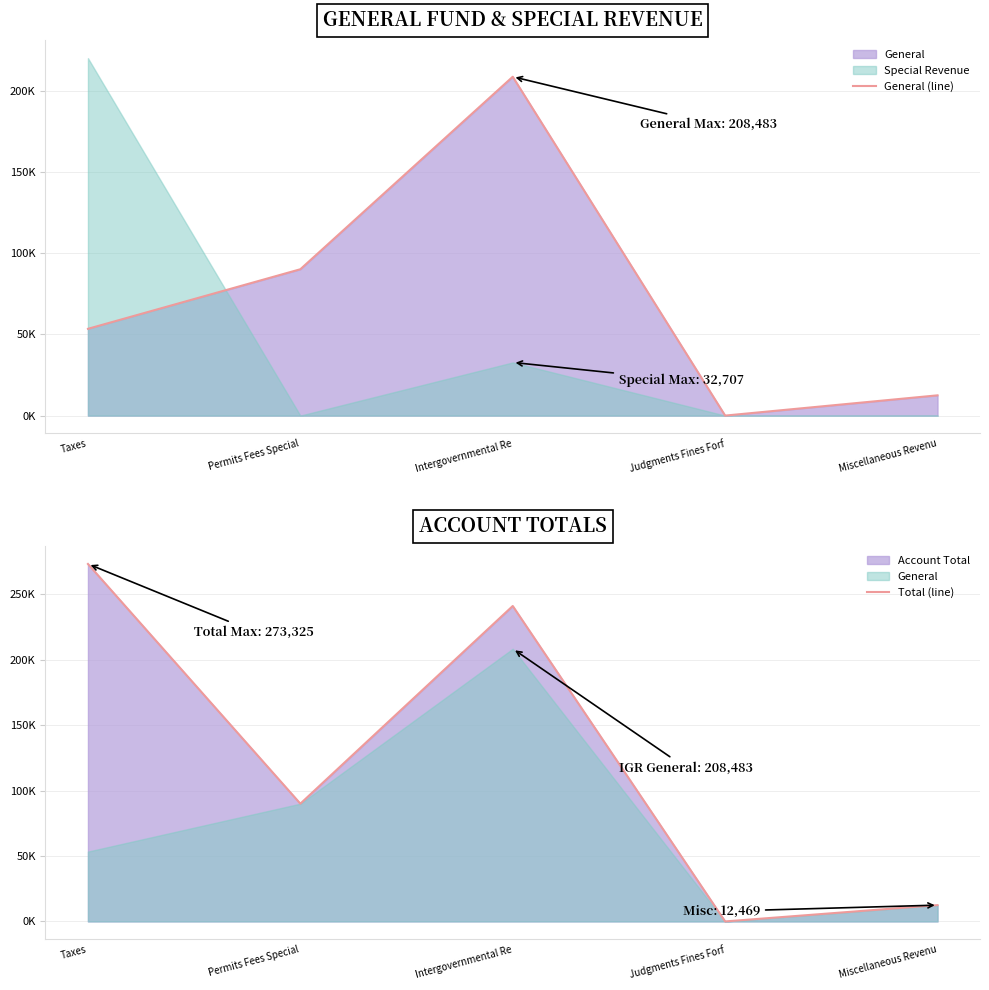

Which has a higher value, Permits Fees Special or Taxes?

Permits Fees Special